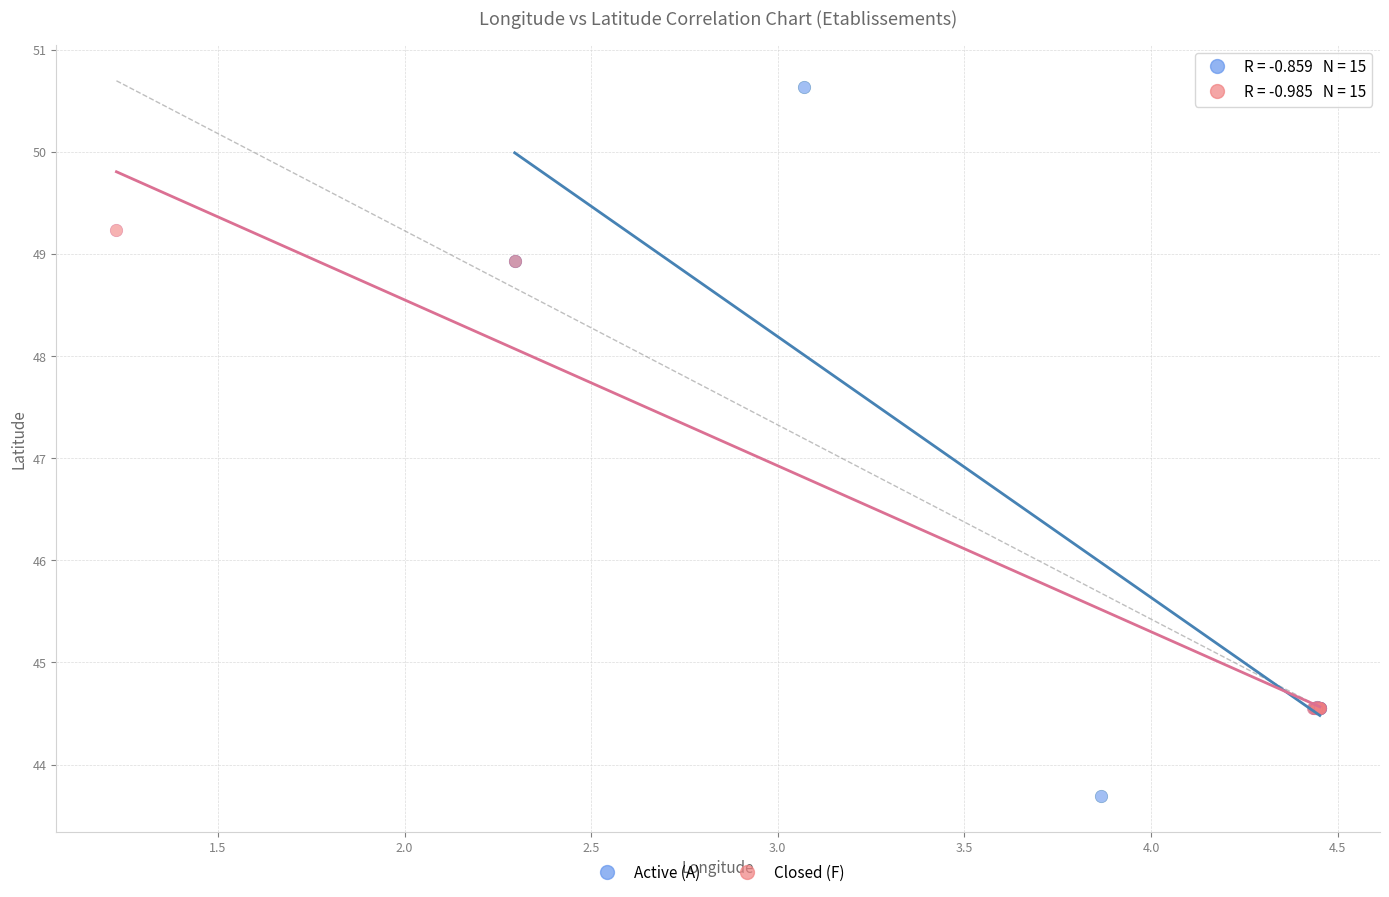

Which series contains the highest Y value?

Active (A)